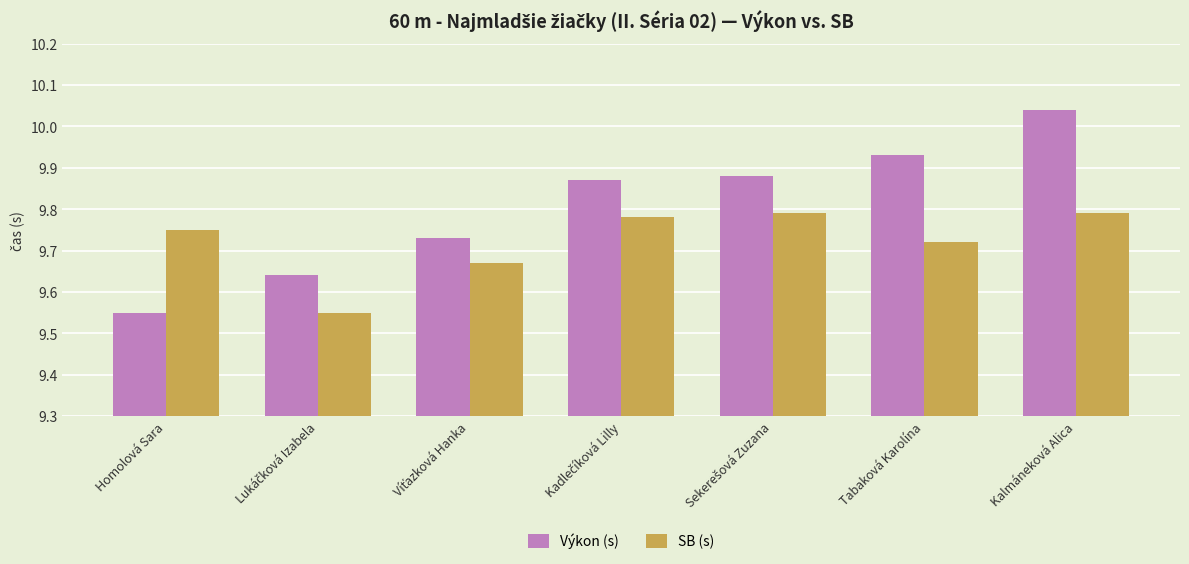

What is the difference between the second highest and second lowest values in the SB (s) series?

0.1